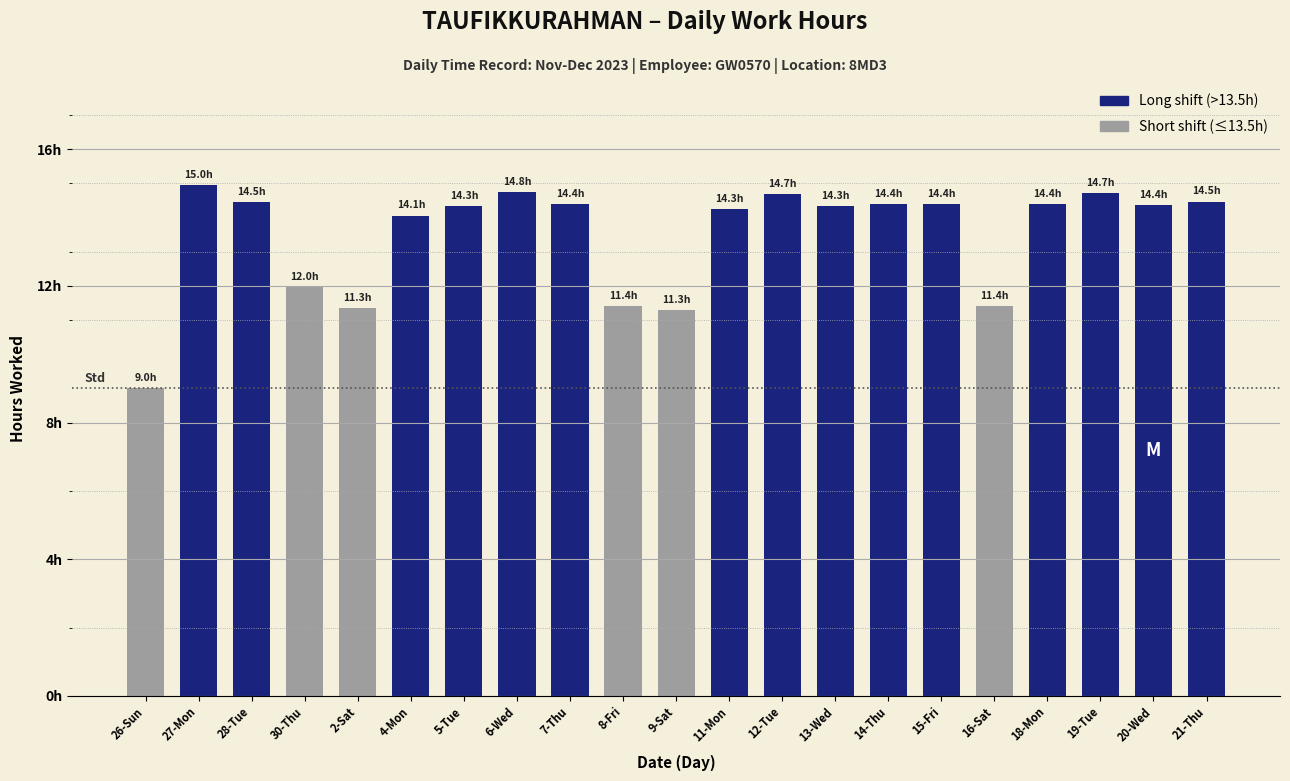

What is the average value?

13.5